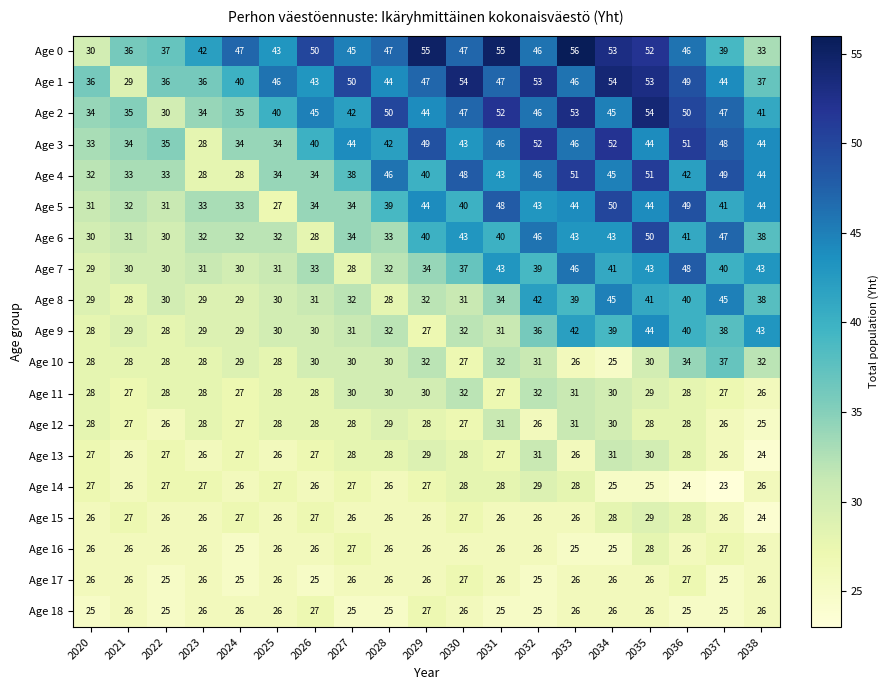

What is the minimum value shown in the chart?

23